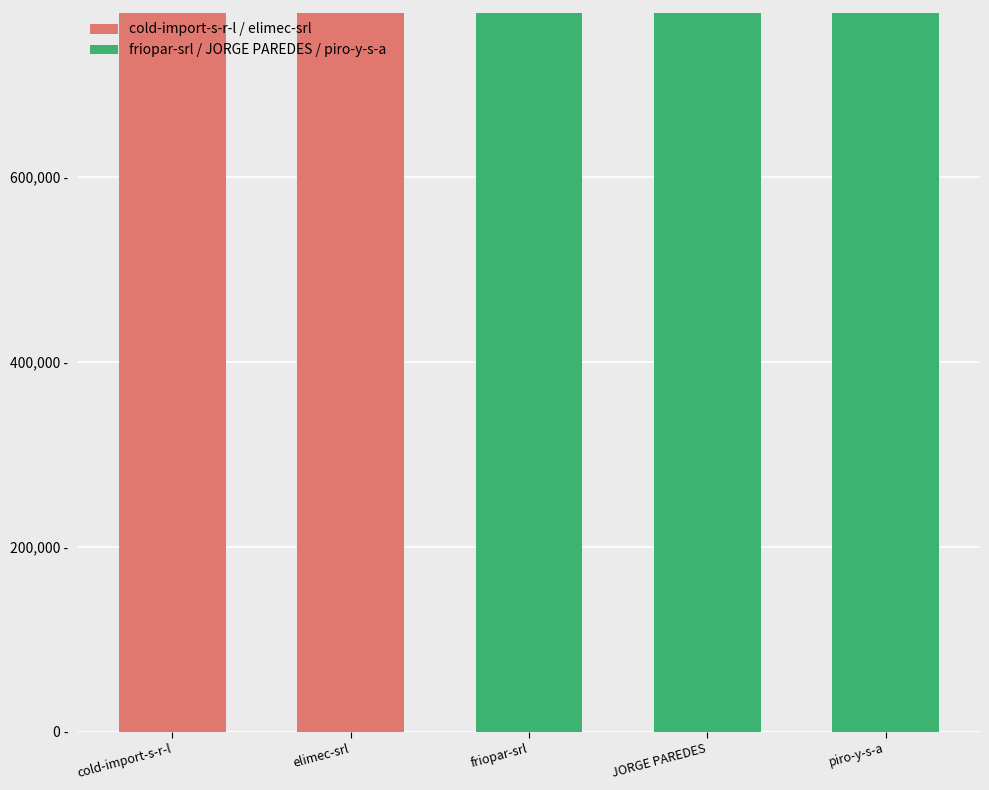

Does the chart contain any negative values?

No